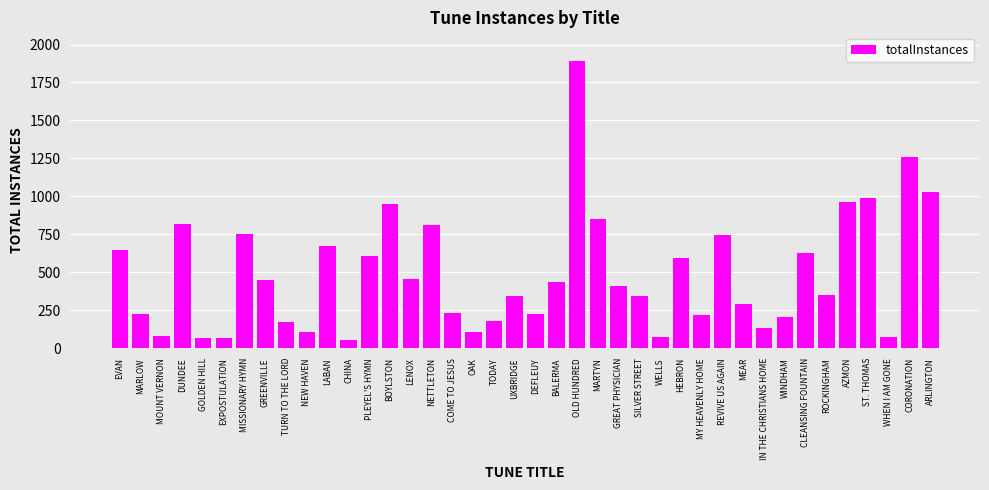

What is the difference between the second highest and second lowest values?

1193